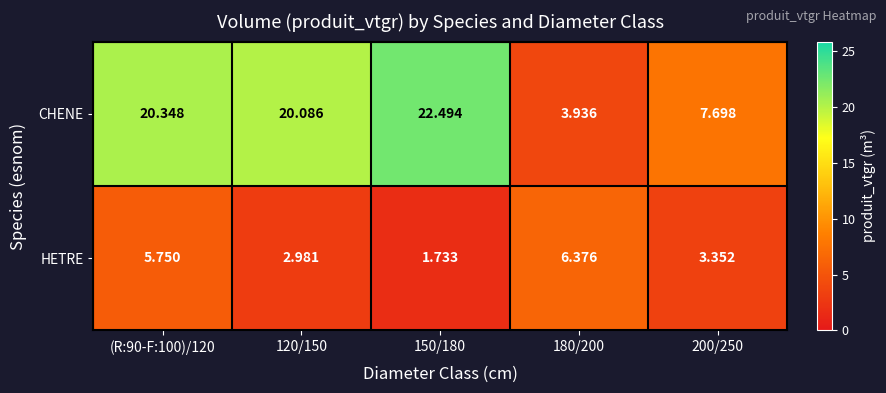

List the series in order of their peak value, highest first.

CHENE, HETRE